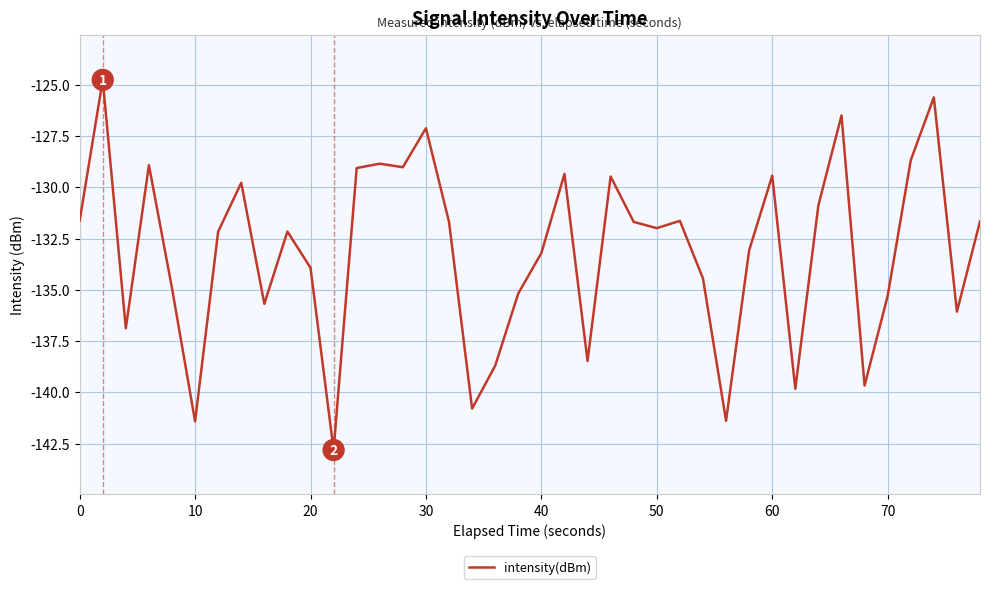

What is the smallest value displayed?

-142.8